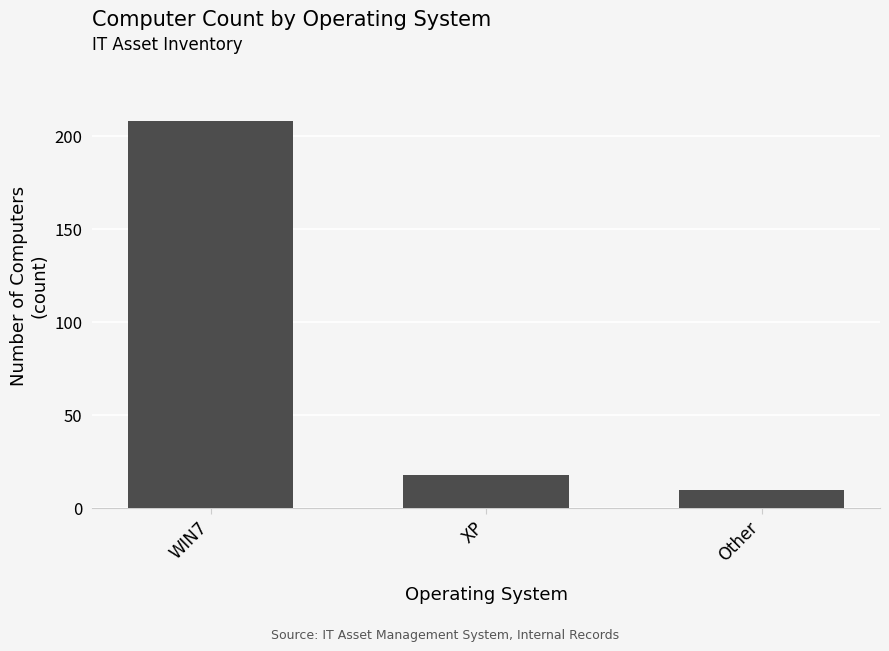

List the labels in order of value, largest first.

WIN7, XP, Other